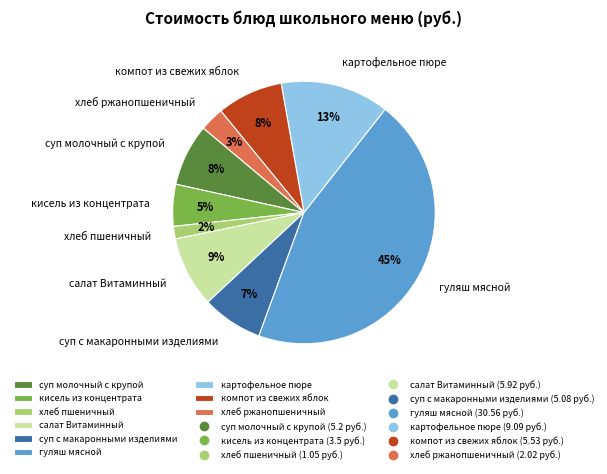

Combined, do компот из свежих яблок and кисель из концентрата account for over 50%?

No